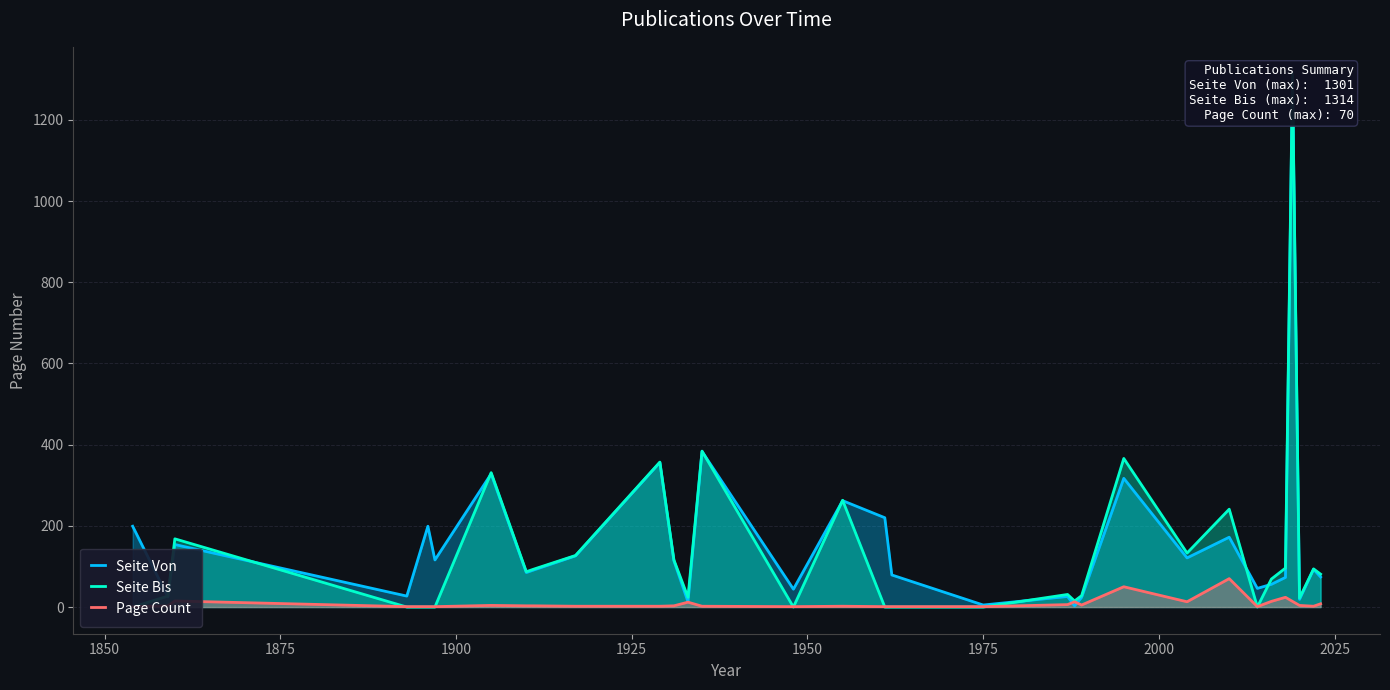

What is the average value of the Seite Bis series?

140